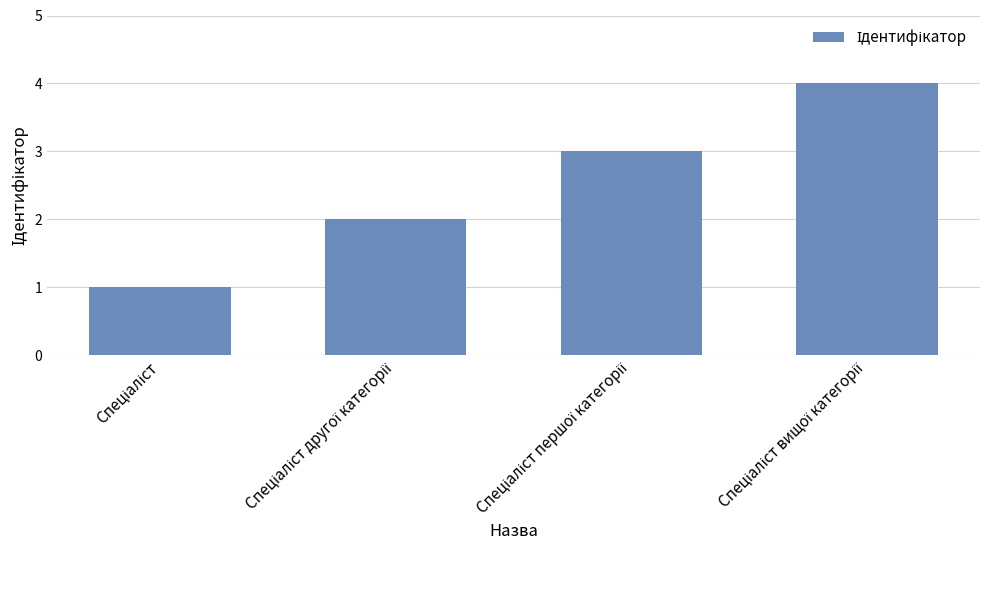

What is the maximum value shown in the chart?

4